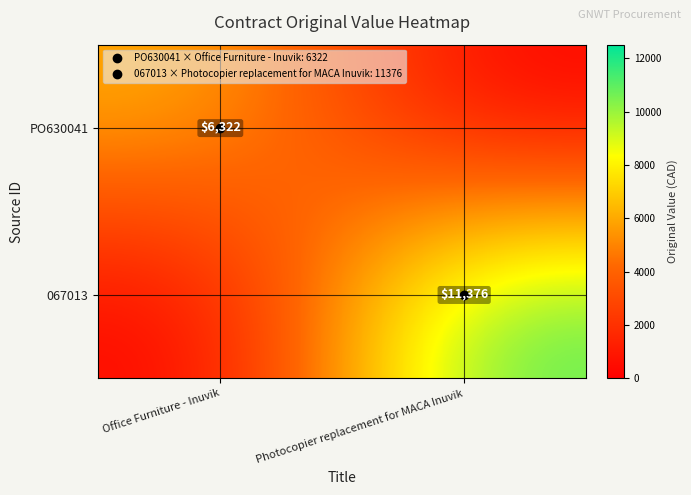

Count the 067013 values in the range 0 to 11376.

2